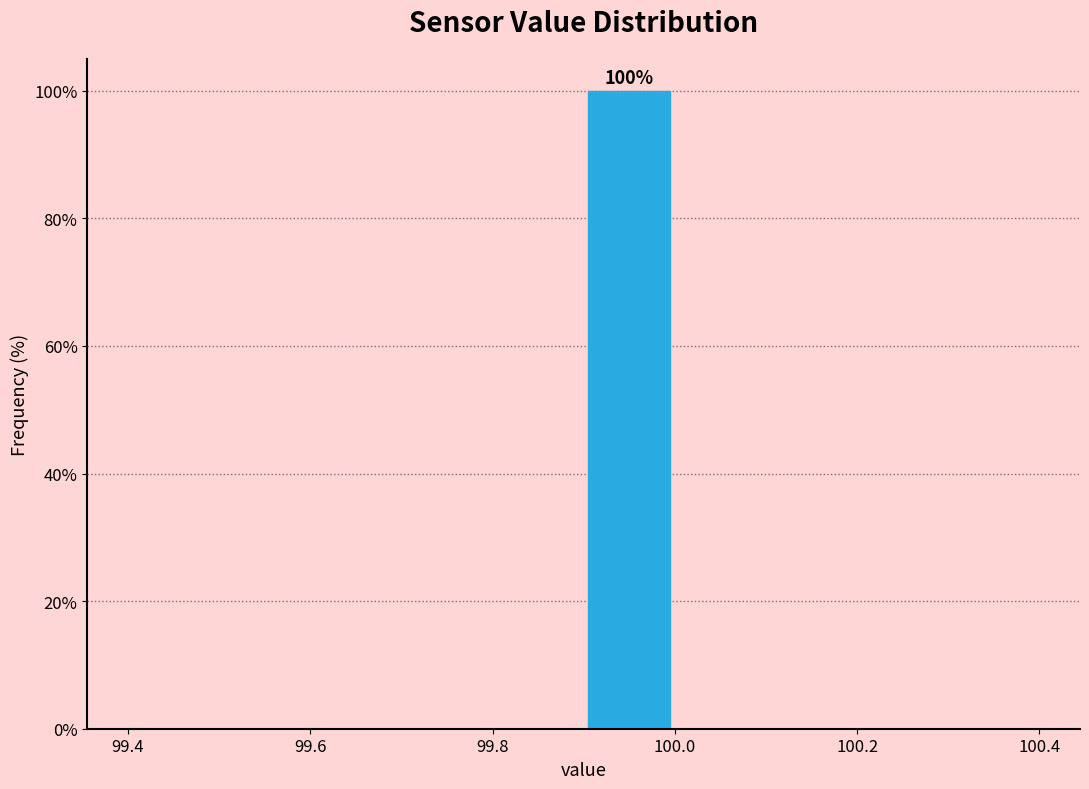

Which range on the x-axis has the tallest bar?

99.9 to 100.0